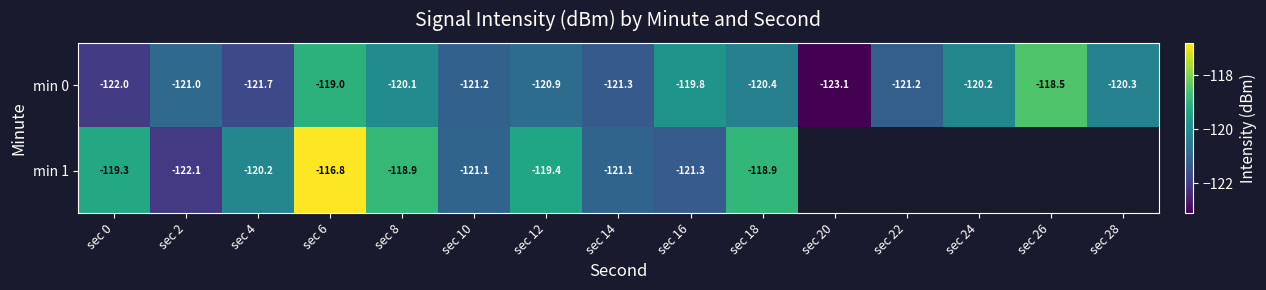

The value of min 0 at sec 16 is -119.8. True or false?

True